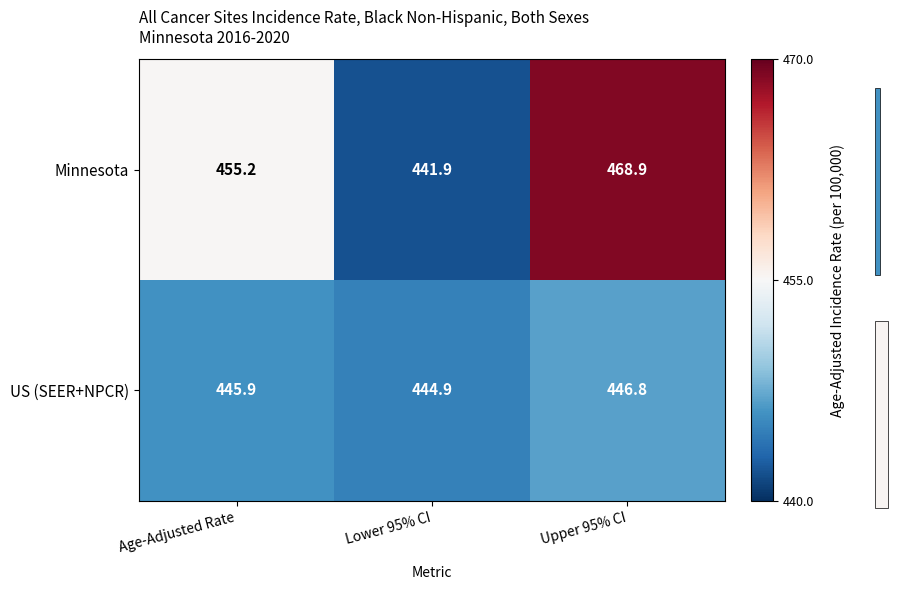

What is the difference between the maximum and minimum values in the US (SEER+NPCR) series?

1.9